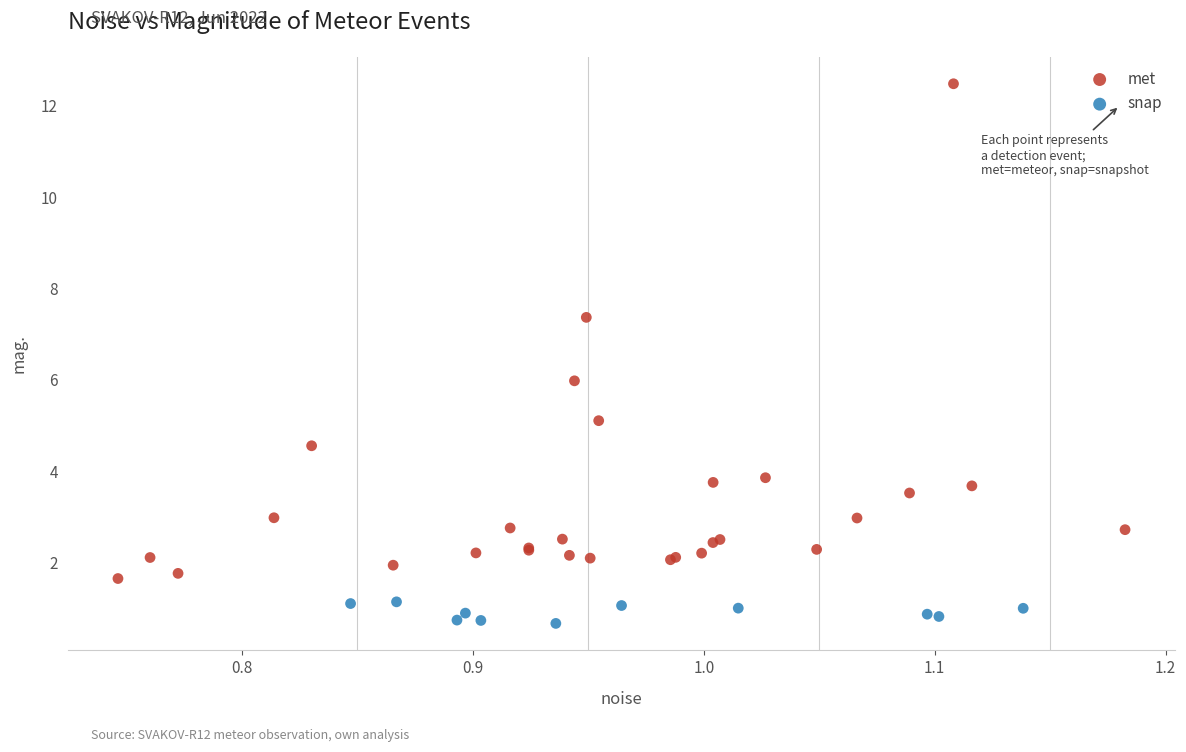

What are all the series names shown in the legend?

met, snap